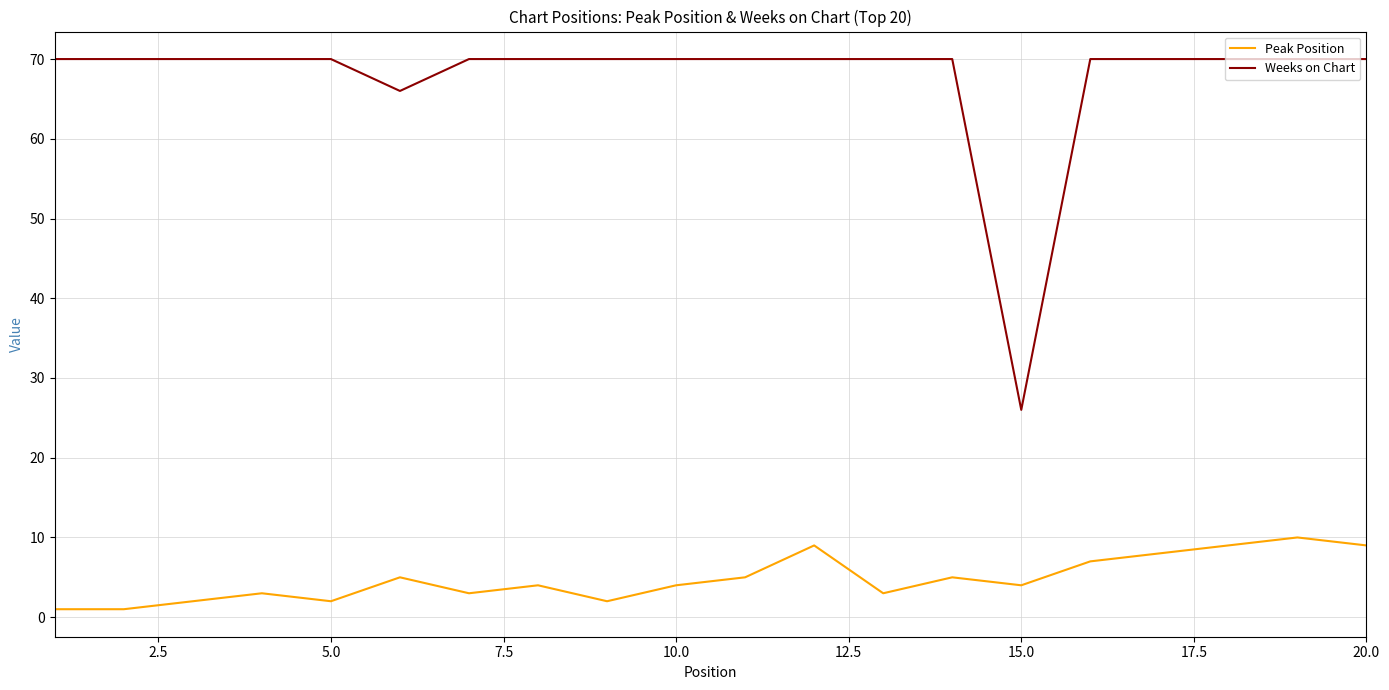

List the series in order of their peak value, lowest first.

Peak Position, Weeks on Chart